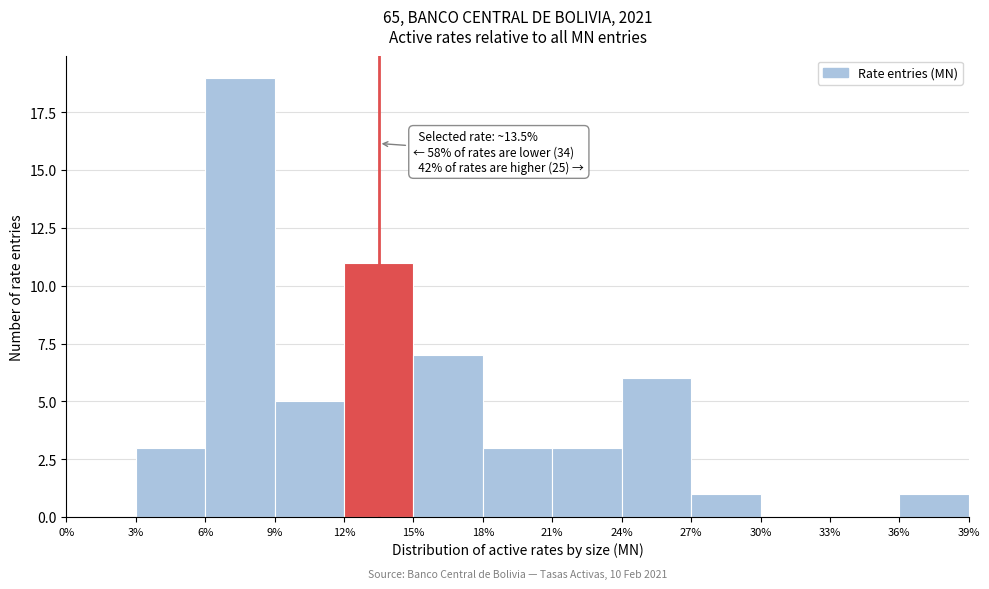

Over which range of the x-axis is the bar tallest?

6% to 9%